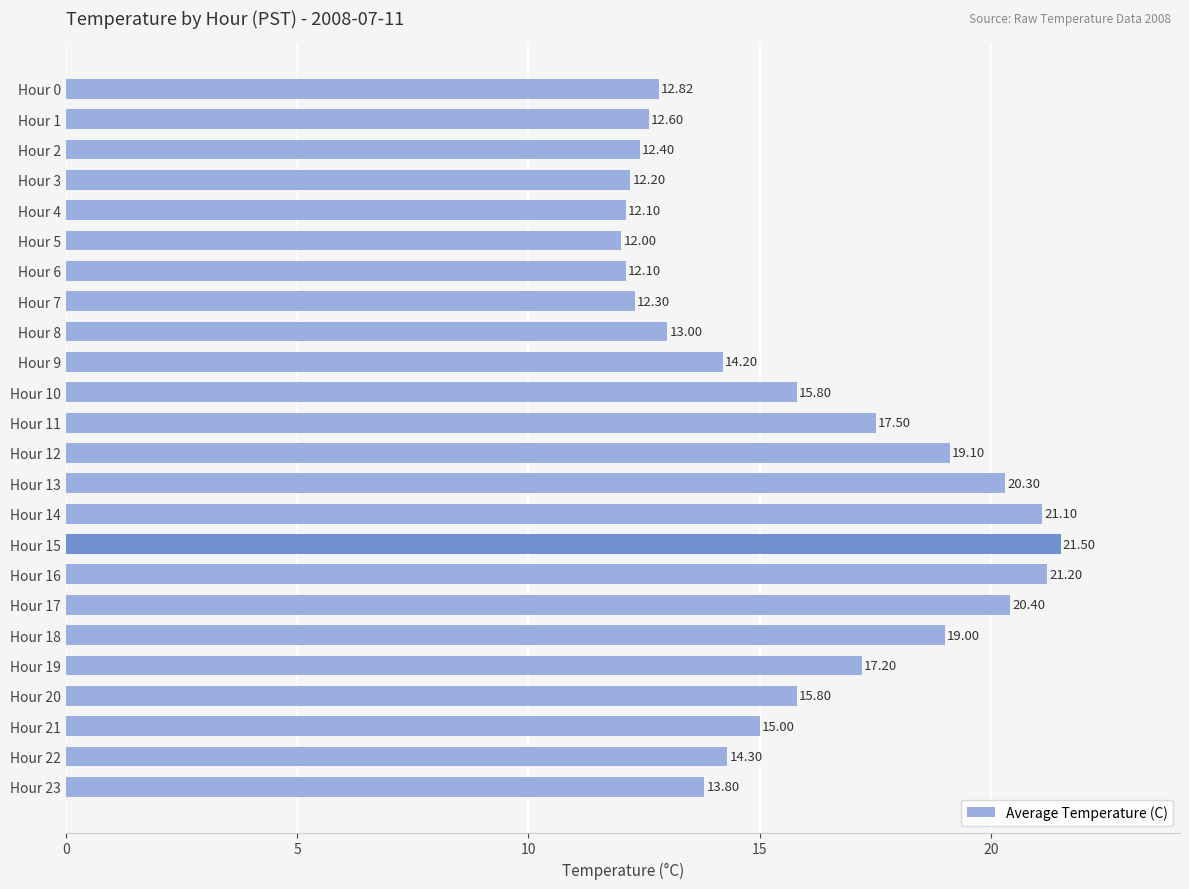

Between Hour 13 and Hour 15, which is larger?

Hour 15